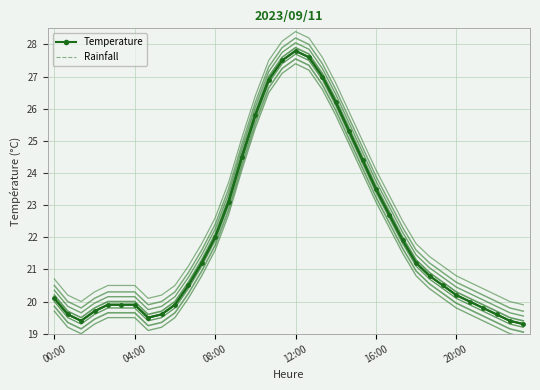

True or false: Rainfall and Temperature cross at least once.

False